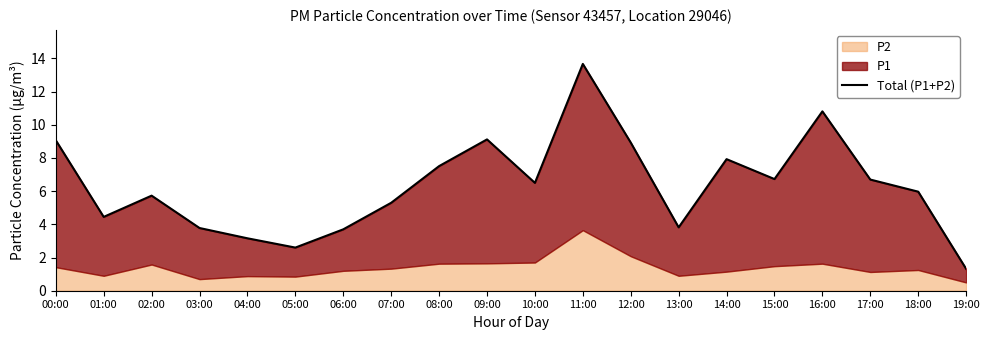

What is the label of the 4th point from the left?

03:00